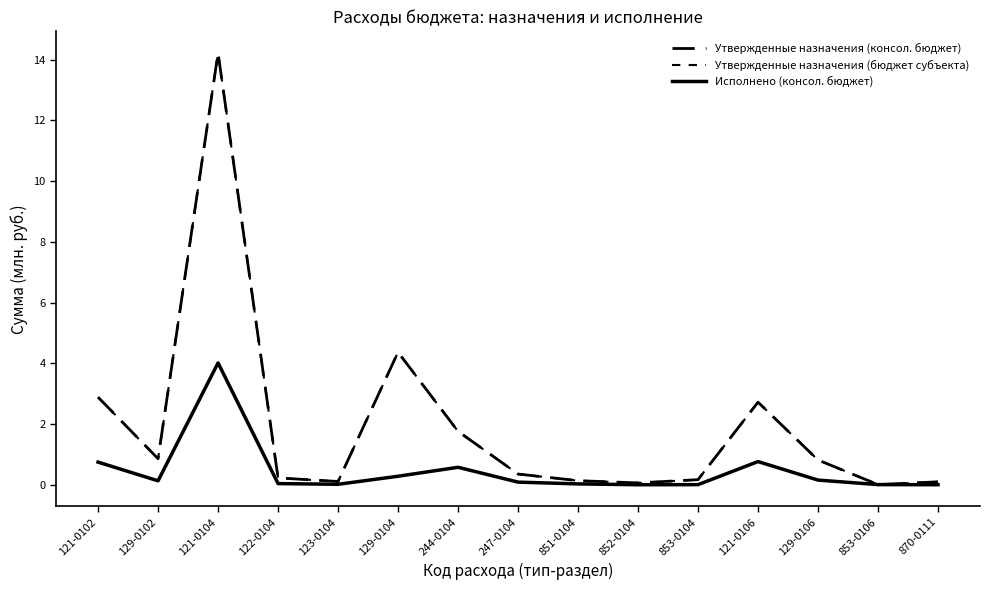

Read the Утвержденные назначения (консол. бюджет) value at 123-0104.

0.1